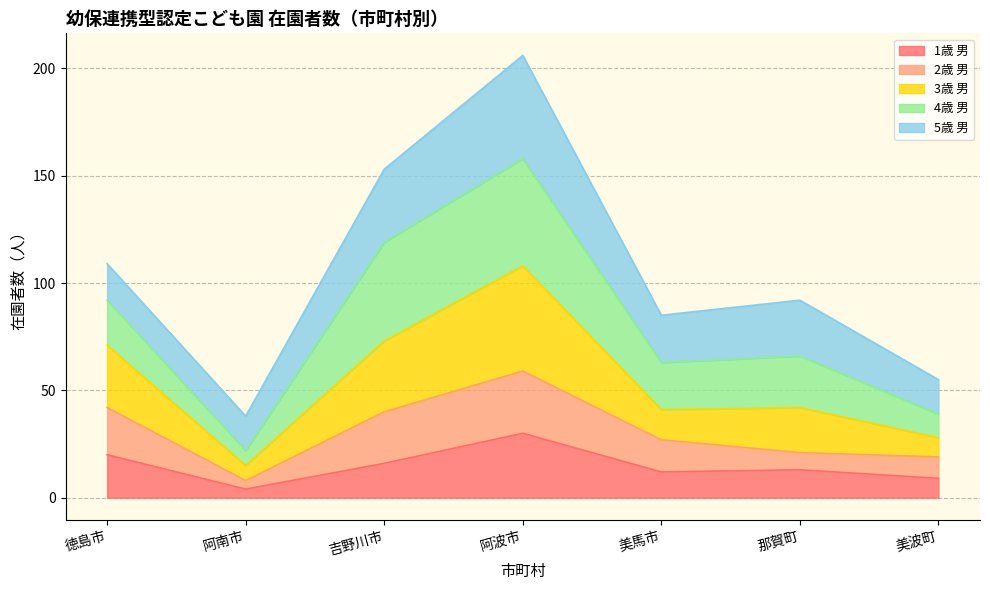

The value of 計 (total) at 徳島市 is 70. True or false?

False